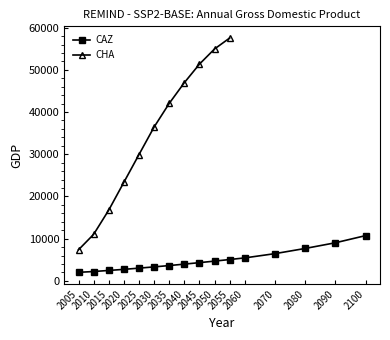

What is the change in value from 2020 to 2040?

+1240.1